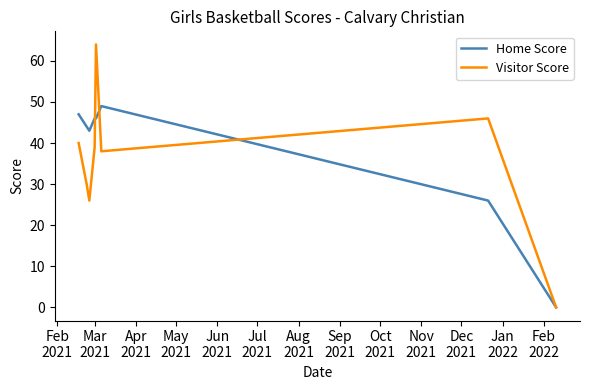

What is the greatest value displayed?

64